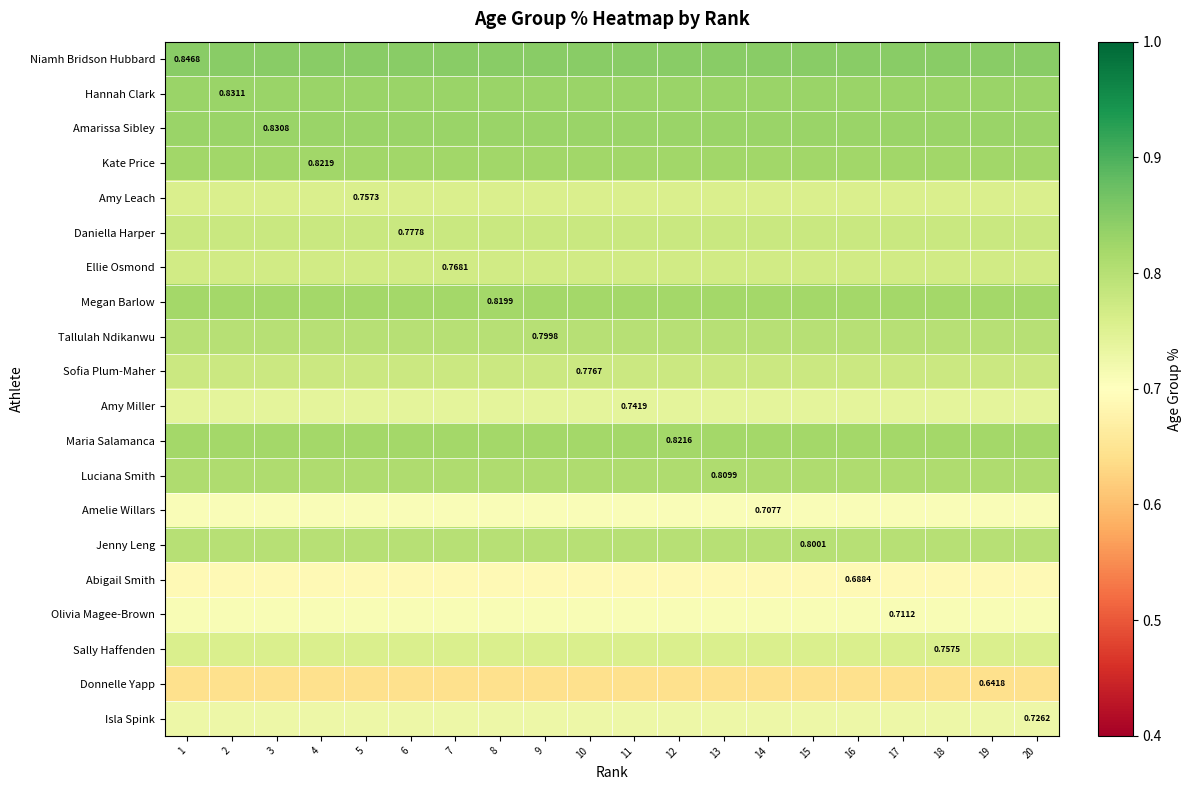

The Ellie Osmond series shows 0.8 at 3. True or false?

True